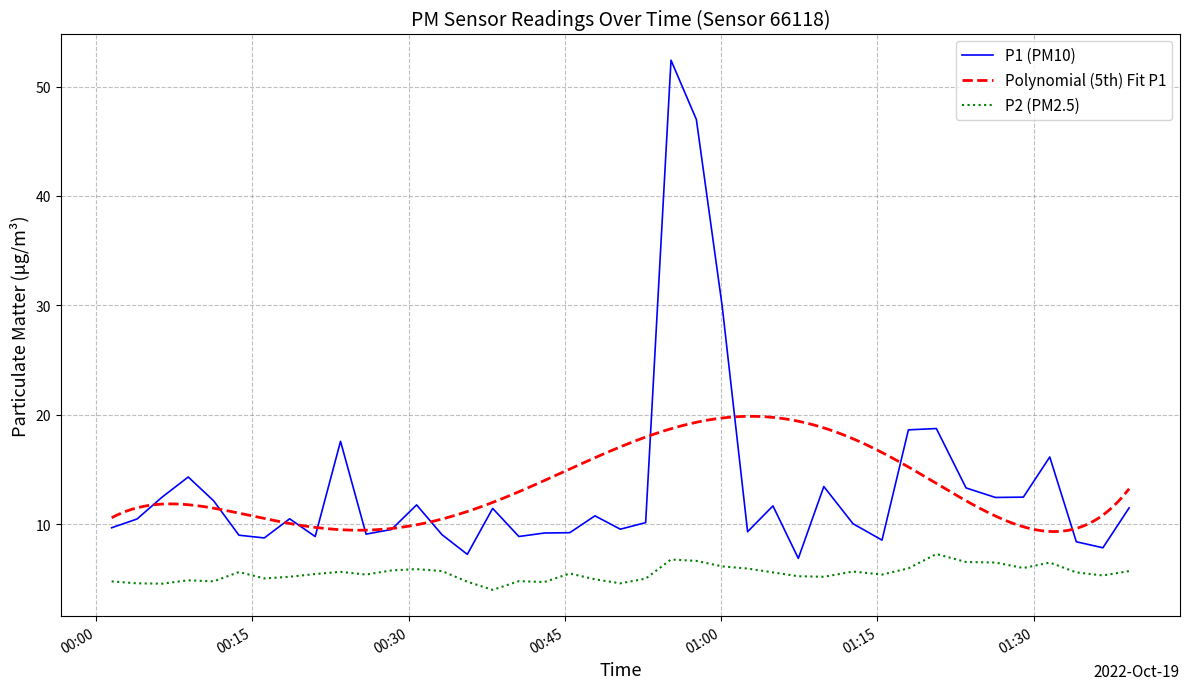

What is the maximum value for P2 (PM2.5)?

7.3